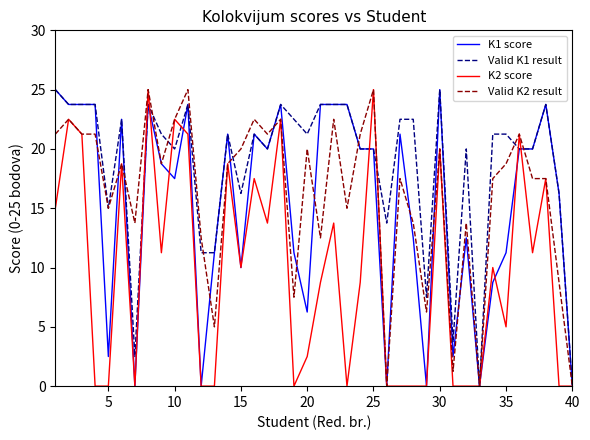

Which series has the largest total across all categories?

Valid K1 result